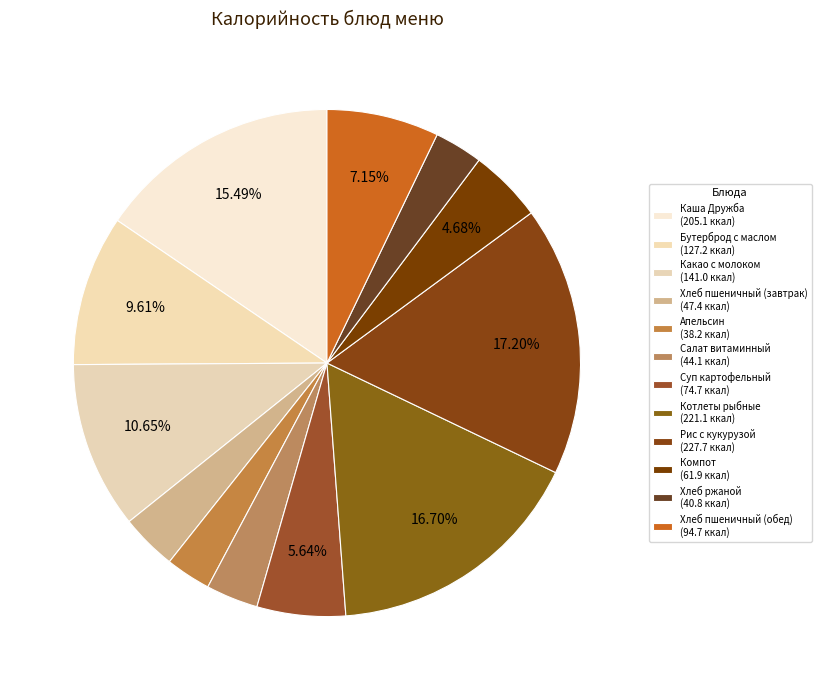

Is the sum of Хлеб ржаной and Хлеб пшеничный (обед) greater than half?

No